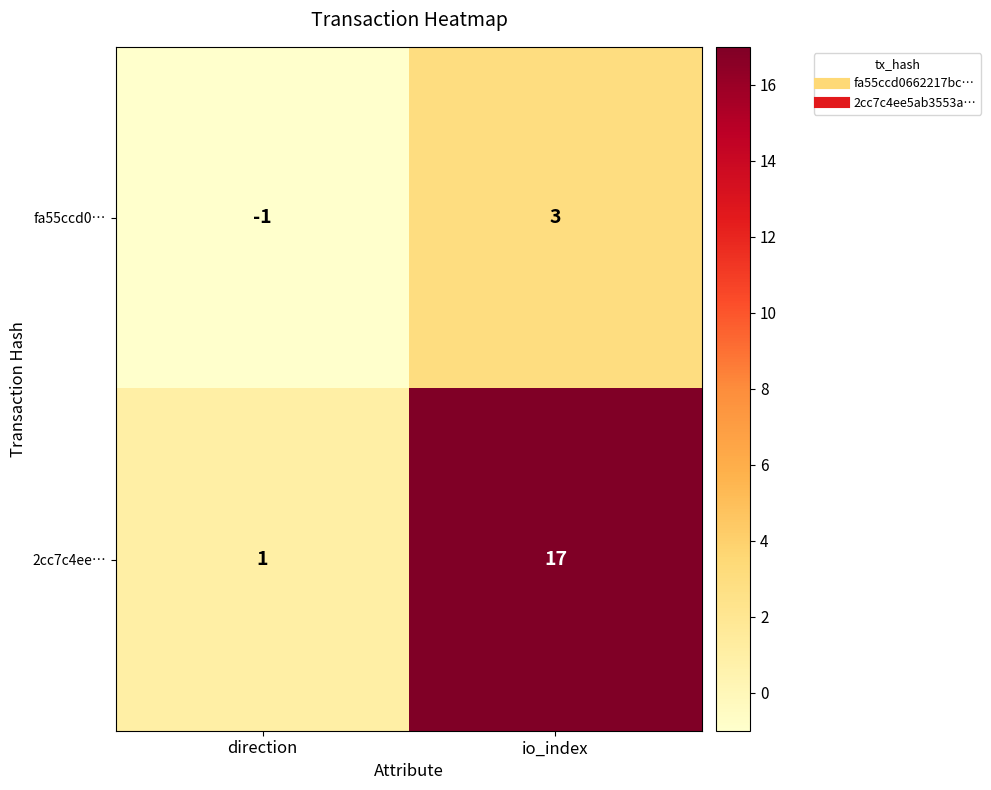

Rank the series at io_index from highest to lowest value.

2cc7c4ee…, fa55ccd0…